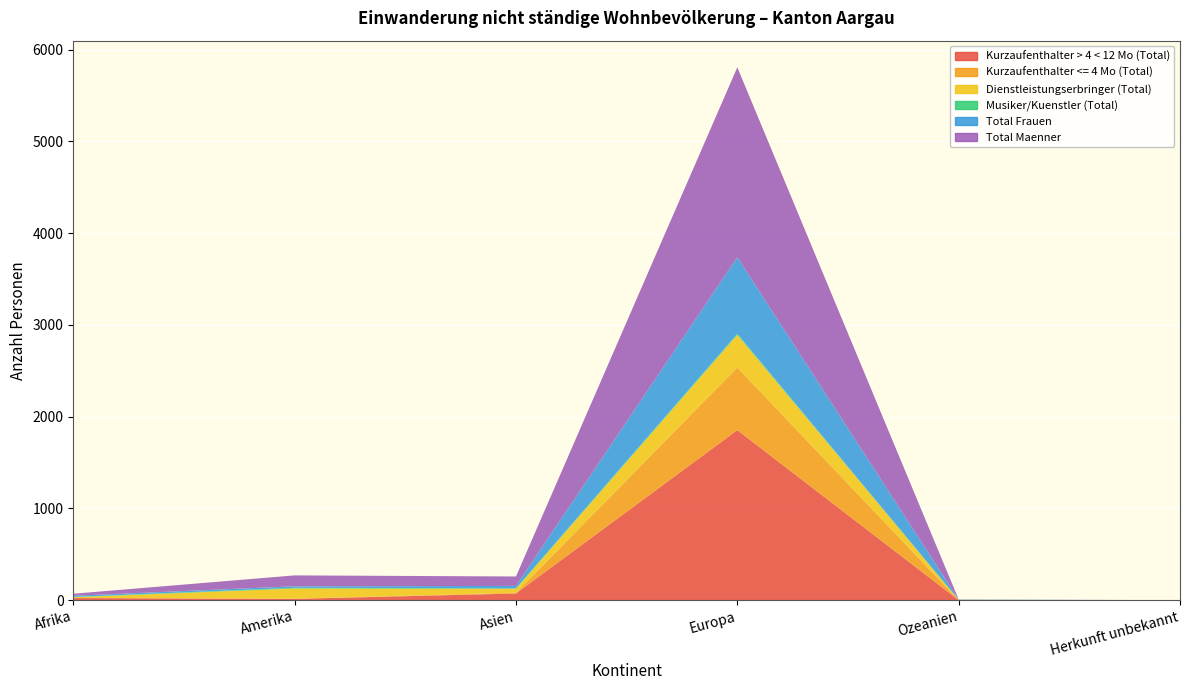

Reading left to right, list all the values displayed in this chart.

Kurzaufenthalter > 4 < 12 Mo (Total): 23	14	73	1853	1	0
Kurzaufenthalter <= 4 Mo (Total): 1	2	8	682	0	0
Dienstleistungserbringer (Total): 8	111	43	356	2	0
Musiker/Kuenstler (Total): 3	8	5	12	1	0
Total Frauen: 13	16	26	833	2	0
Total Maenner: 22	119	103	2070	2	0